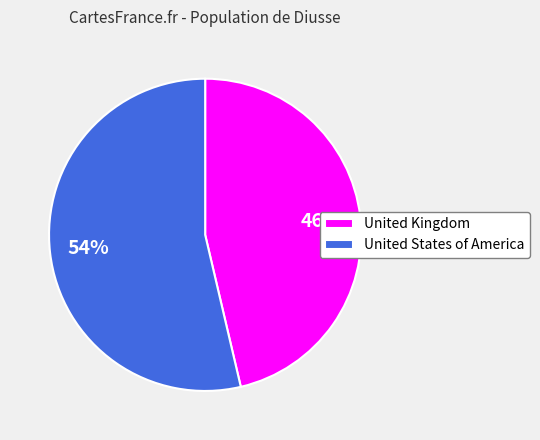

How many slices are in this pie chart?

2